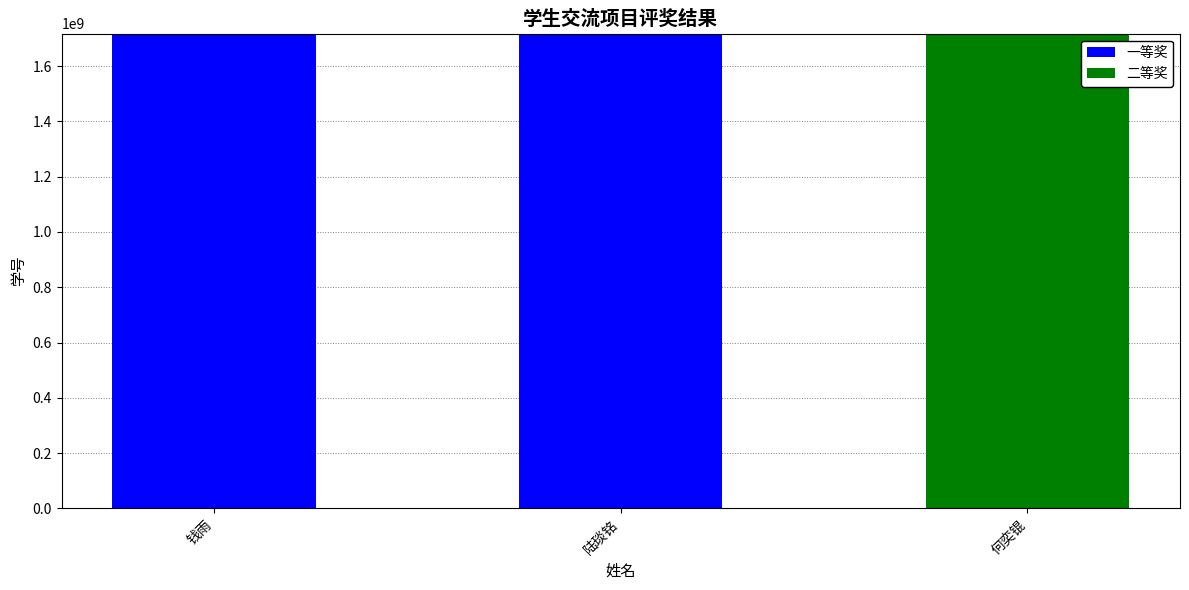

What is the sum of all 一等奖 values?

3434655004